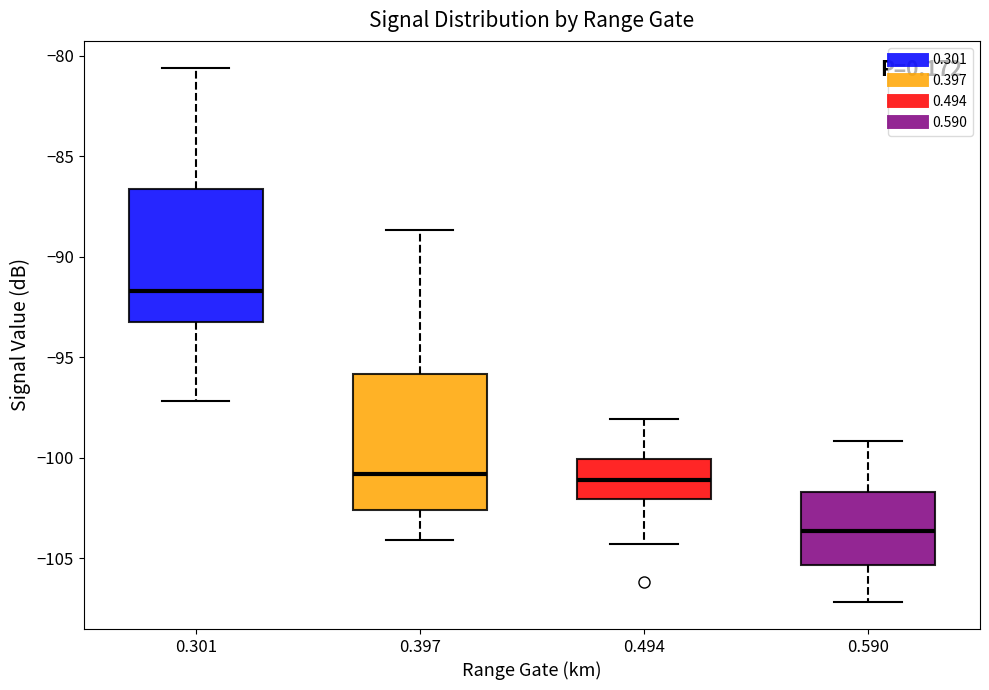

Reading left to right, read every box against the y-axis: the position of its median line, the range the box covers, and the ends of its whiskers. The values are not printed on the chart, so give them approximately, as read against the axis.

0.301: median -91.5, box -93.0 to -86.5, whiskers -97.0 to -80.5
0.397: median -101.0, box -102.5 to -96.0, whiskers -104.0 to -88.5
0.494: median -101.0, box -102.0 to -100.0, whiskers -104.5 to -98.0
0.590: median -103.5, box -105.5 to -101.5, whiskers -107.0 to -99.0